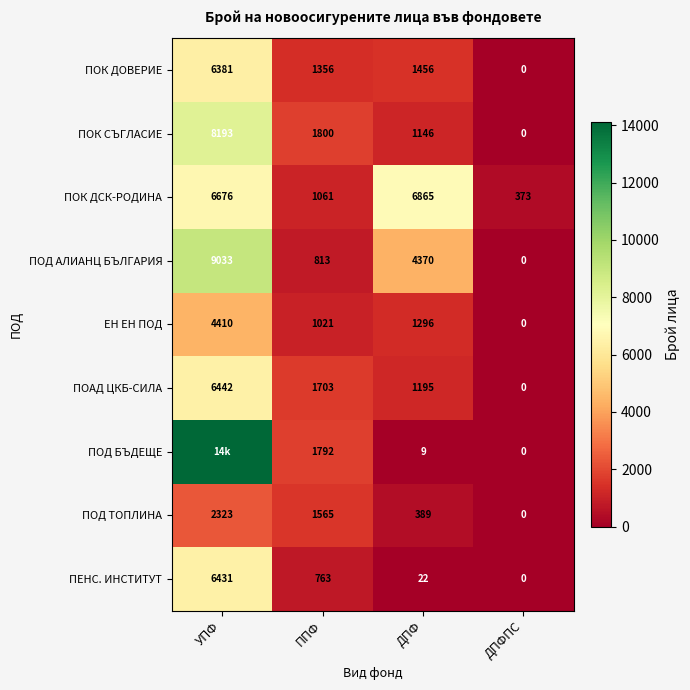

Which series changed the most between ППФ and ДПФПС?

ПОК СЪГЛАСИЕ